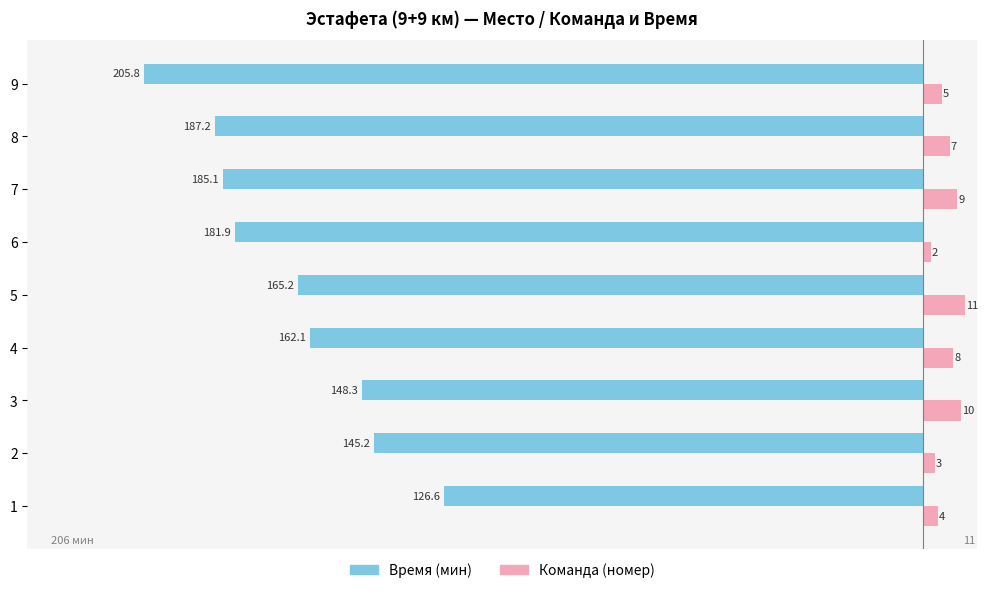

Which series has the largest total across all categories?

Команда (номер)